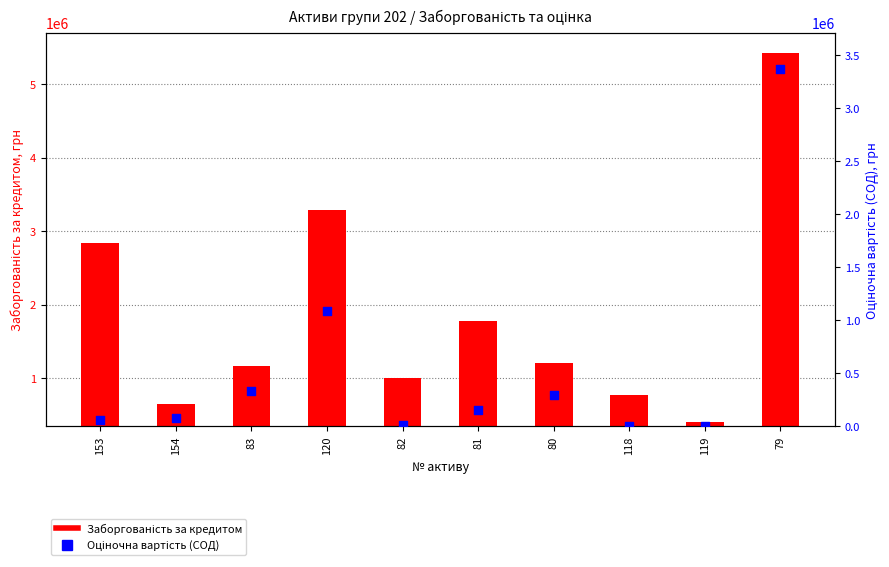

Which series contains the lowest Y value?

Оціночна вартість (СОД)